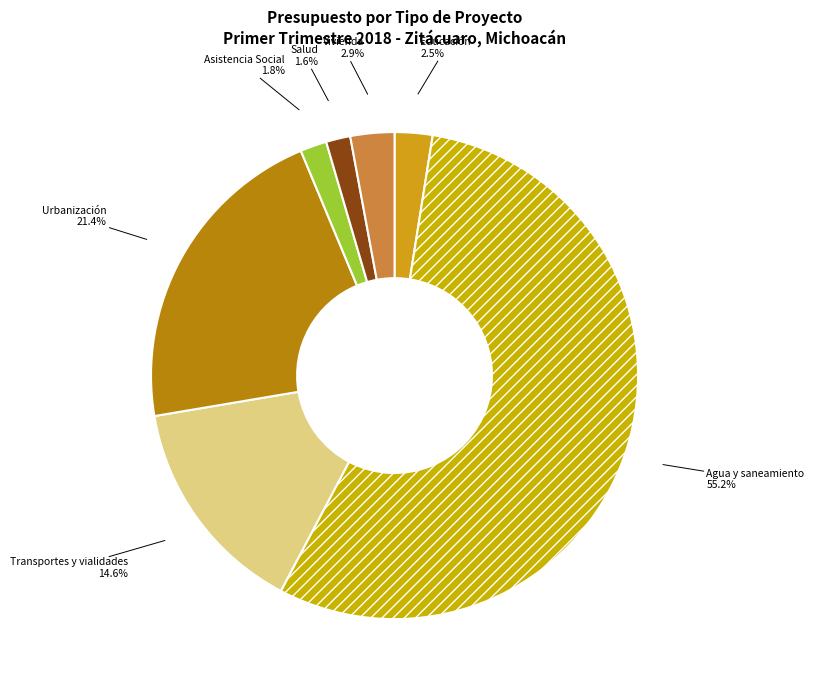

Is it true that Transportes y vialidades is 15% of the pie?

True